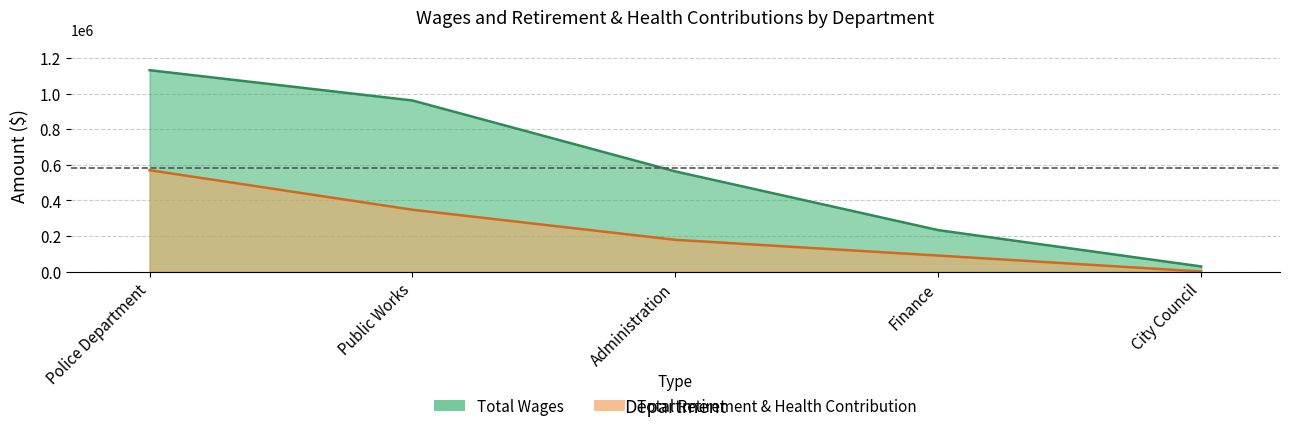

True or false: Total Retirement & Health Contribution has a value of 261779 at Police Department.

False